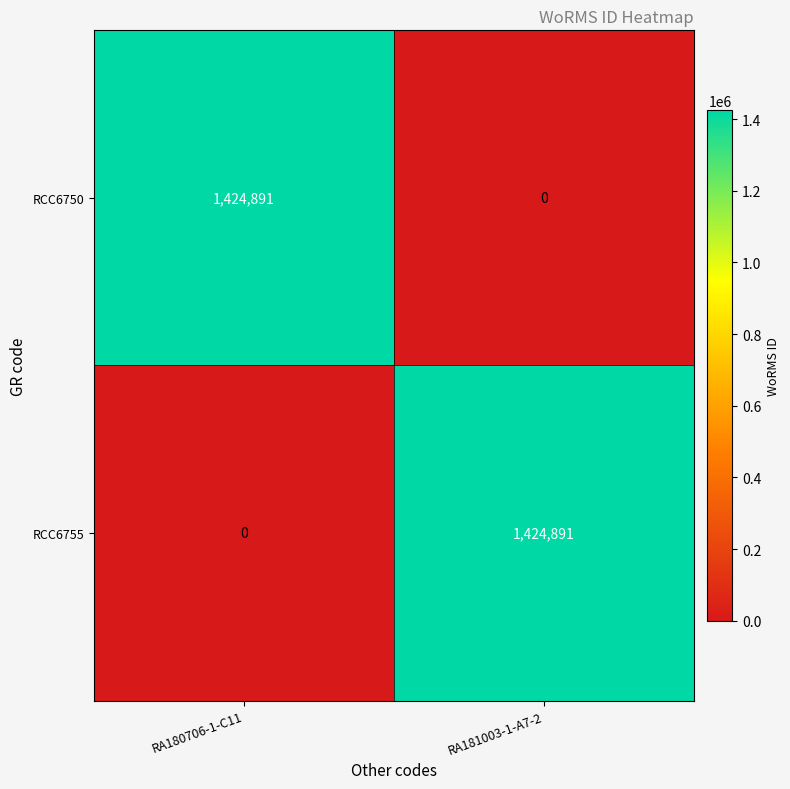

What is the difference between the highest and lowest values at RA180706-1-C11?

1424891